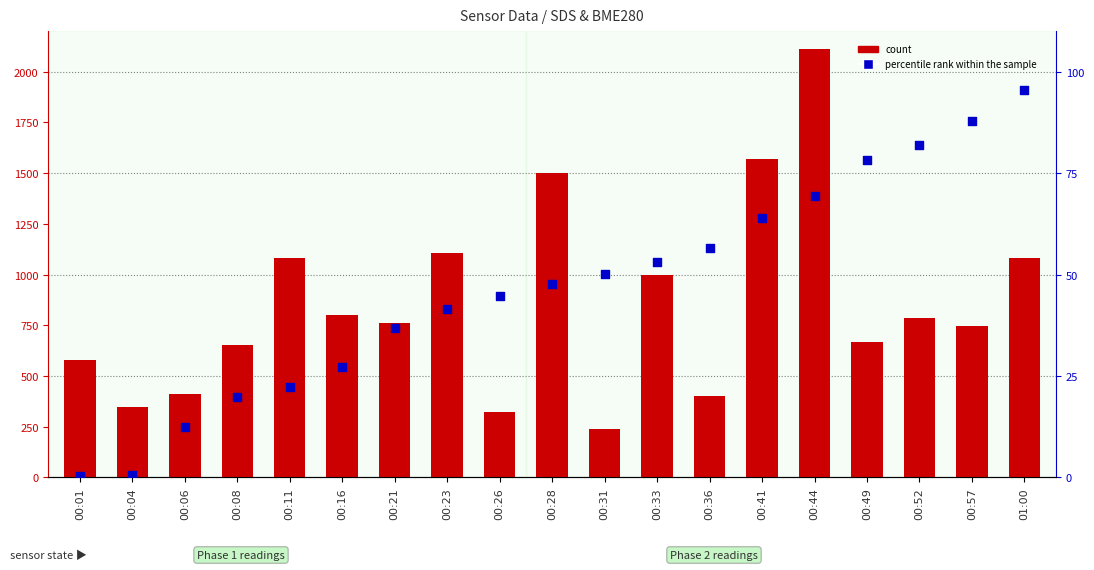

At which category is the sum across all series the highest?

00:44